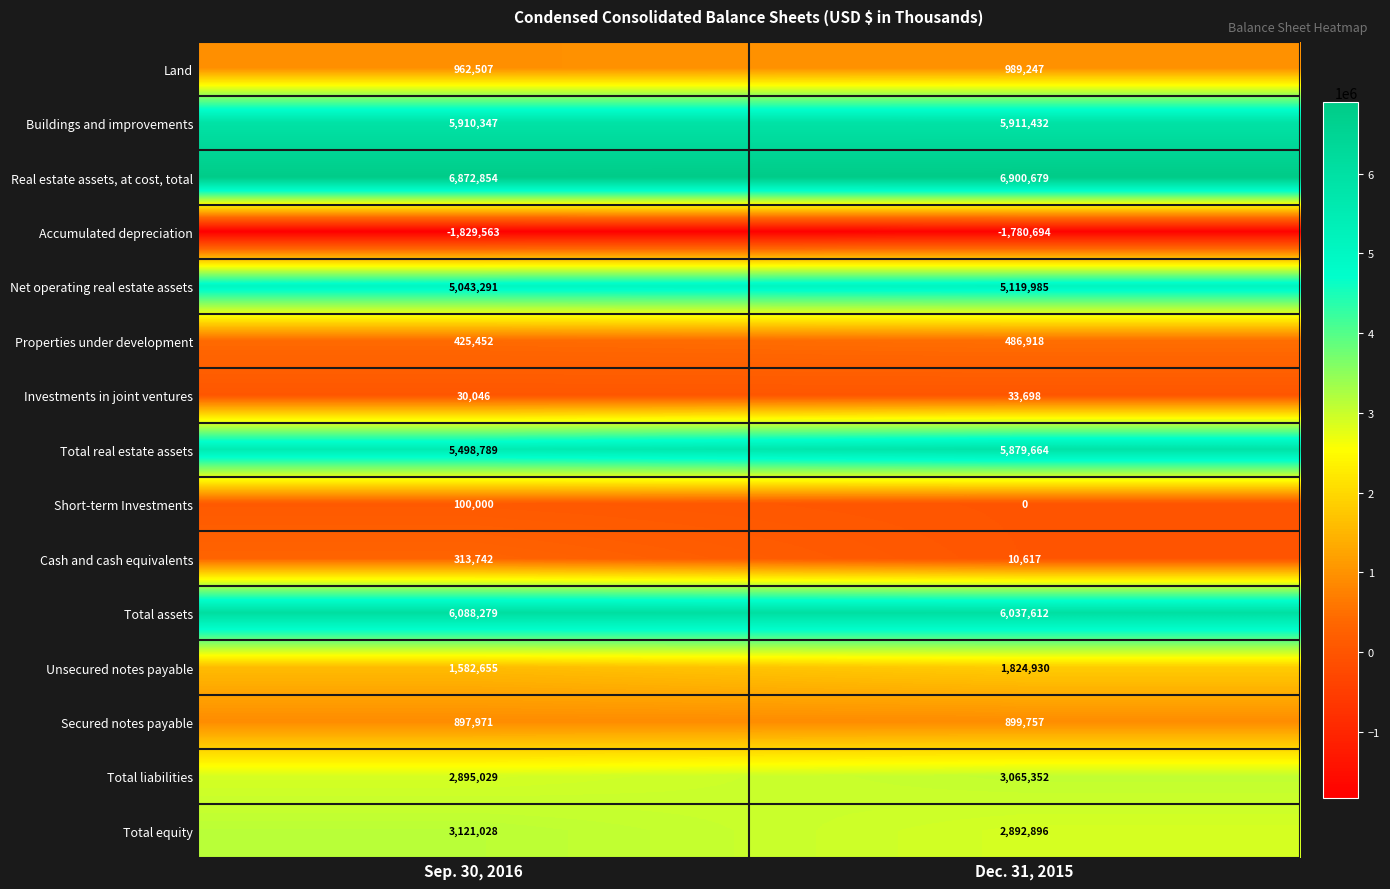

Reading right to left, list all the values displayed in this chart.

Land: 989247	962507
Buildings and improvements: 5911432	5910347
Real estate assets, at cost, total: 6900679	6872854
Accumulated depreciation: -1780694	-1829563
Net operating real estate assets: 5119985	5043291
Properties under development: 486918	425452
Investments in joint ventures: 33698	30046
Total real estate assets: 5879664	5498789
Short-term Investments: 0	100000
Cash and cash equivalents: 10617	313742
Total assets: 6037612	6088279
Unsecured notes payable: 1824930	1582655
Secured notes payable: 899757	897971
Total liabilities: 3065352	2895029
Total equity: 2892896	3121028